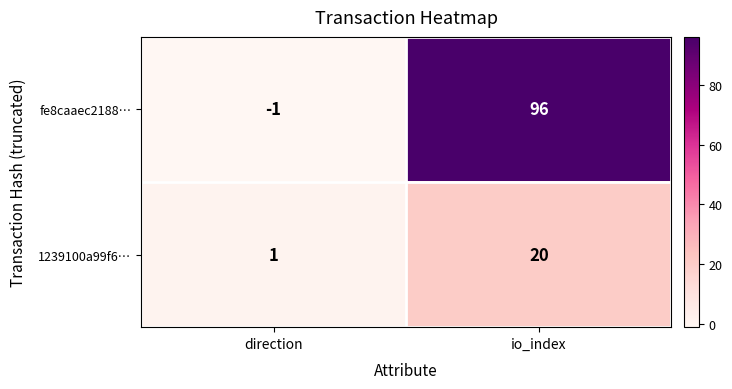

List the labels in order of 1239100a99f6… value, smallest first.

direction, io_index